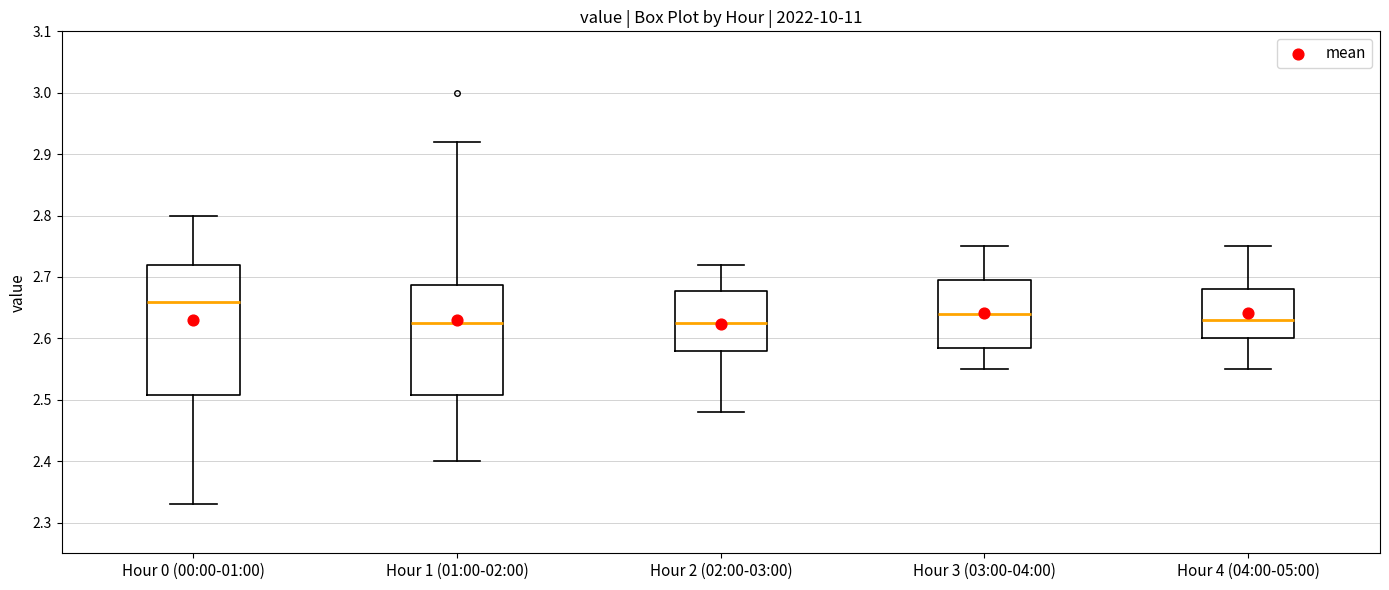

Which box is the tallest, from its lower edge to its upper edge?

Hour 0 (00:00-01:00)